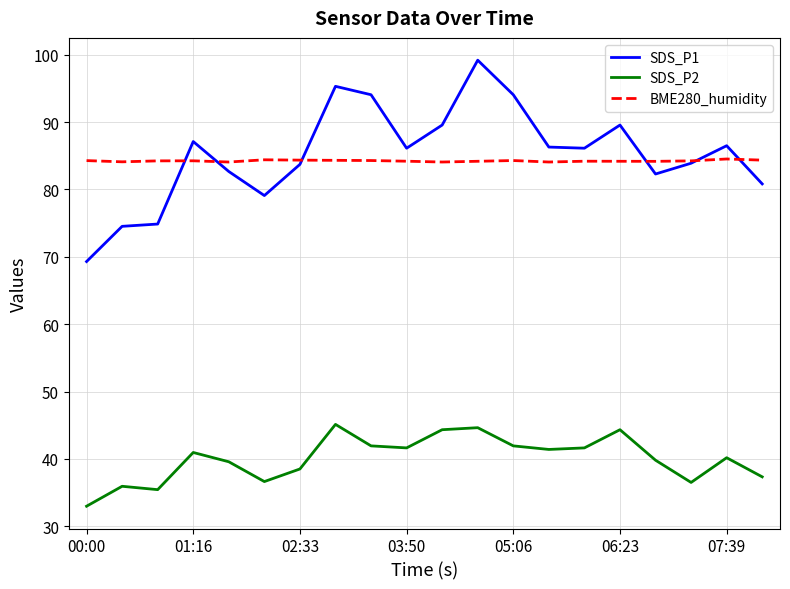

Which series has the largest range (max minus min)?

SDS_P1